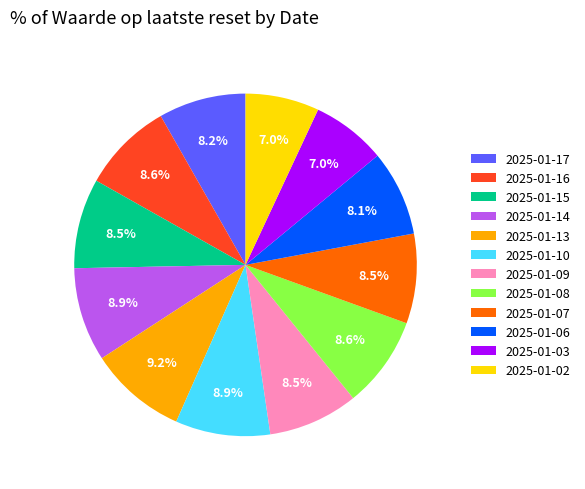

Does any single category account for the majority?

No